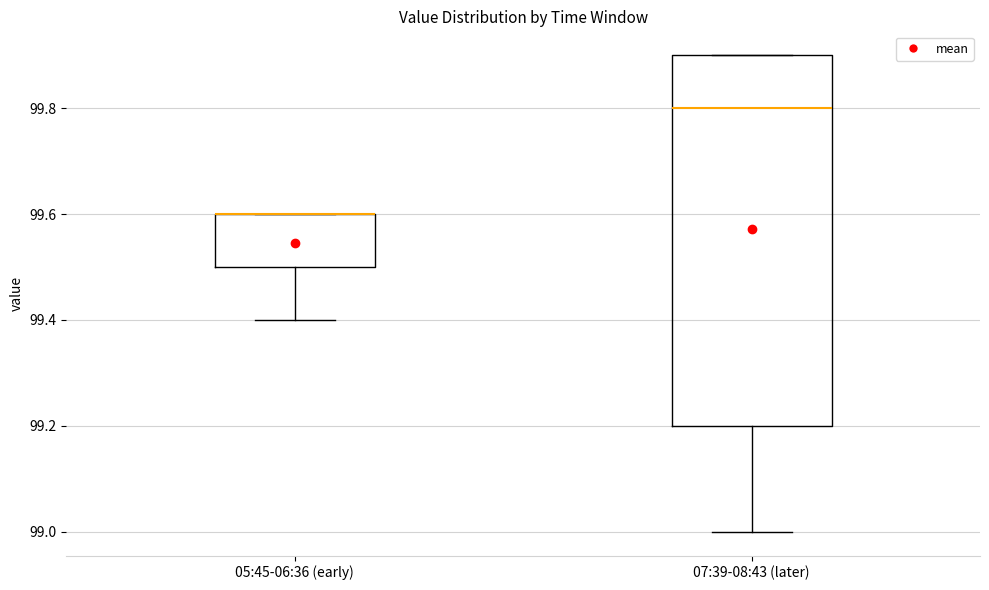

Comparing the boxes themselves (not the whiskers), which one is the tallest?

07:39-08:43 (later)